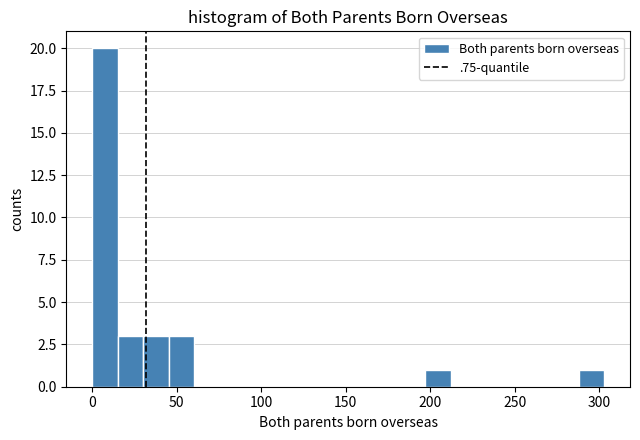

Around what value on the x-axis is the tallest bar? Give the approximate position of its centre, as read against the axis.

10